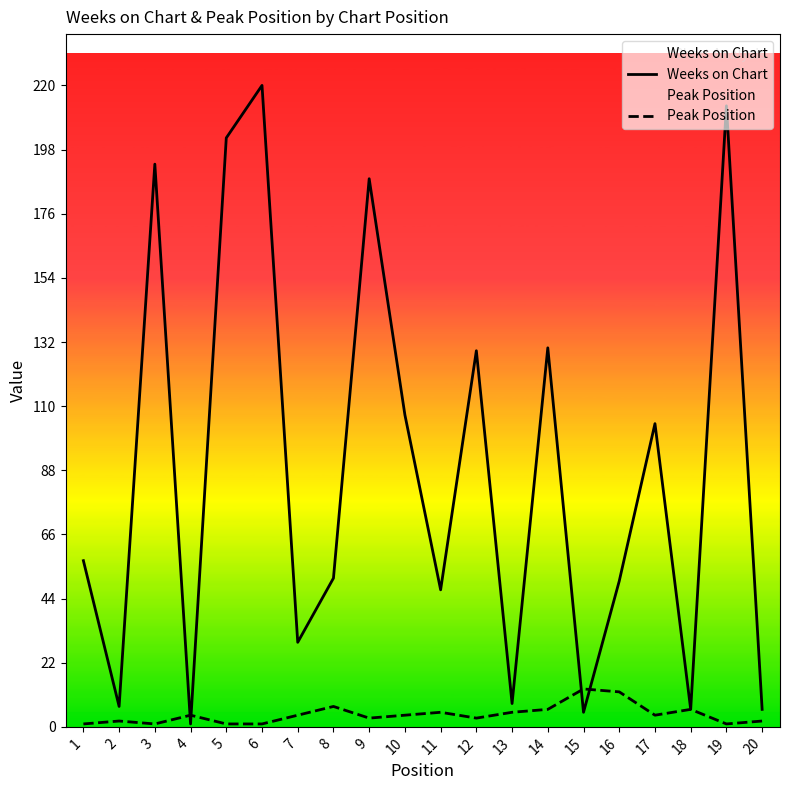

What is the value of the Weeks on Chart point at the 18th from the left?

6